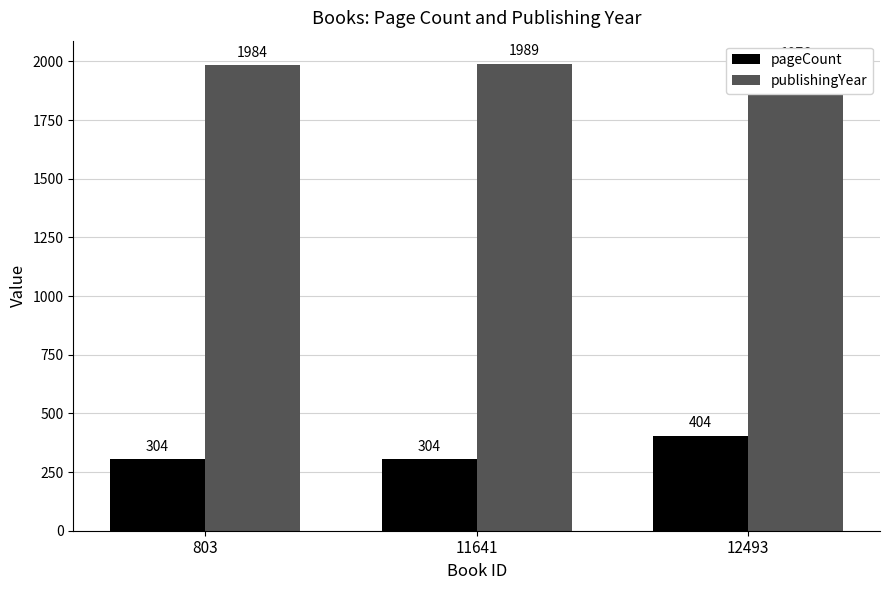

What is the maximum value for pageCount?

404